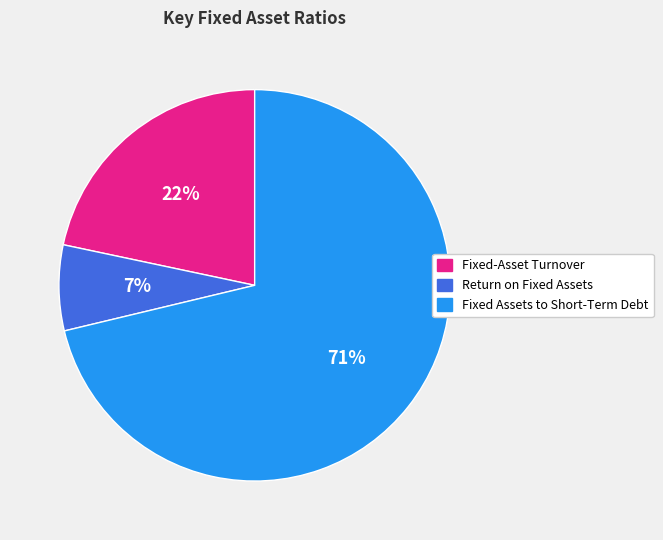

To the nearest percent, what is the difference between the Fixed-Asset Turnover and Return on Fixed Assets slice percentages?

15%